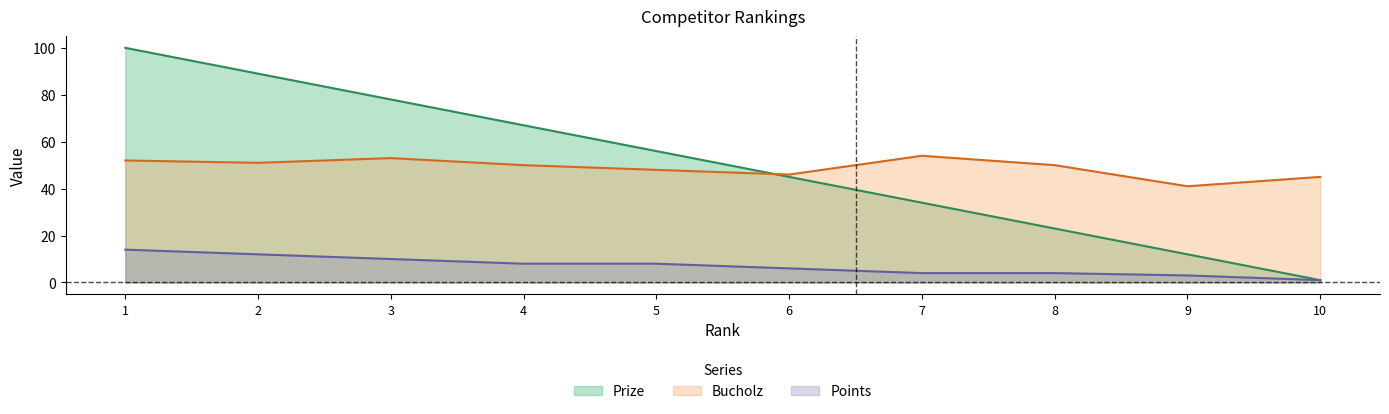

At which label does Bucholz first exceed 50?

1